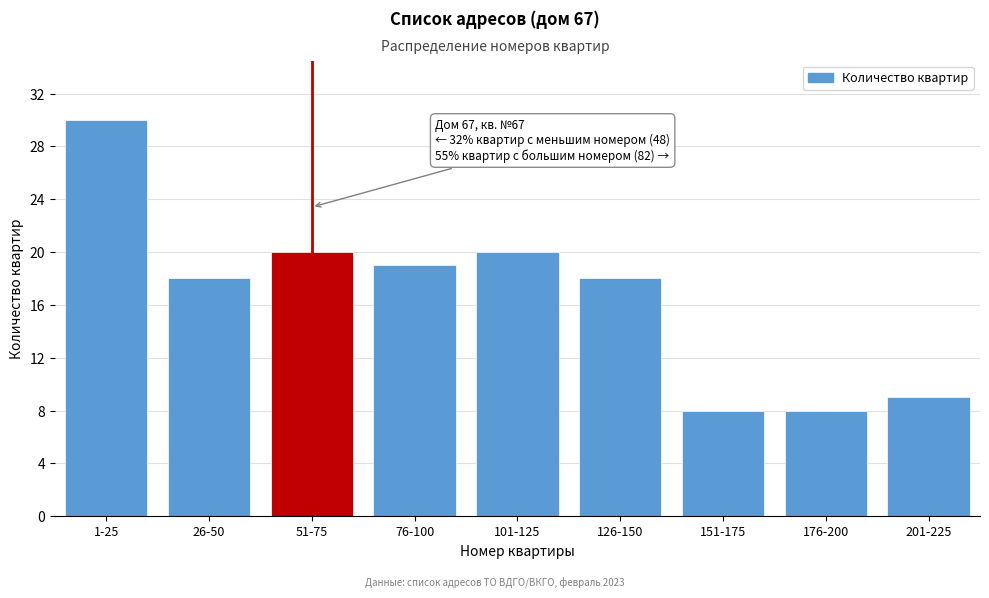

Reading left to right, what are all the values shown in this chart?

30	18	20	19	20	18	8	8	9